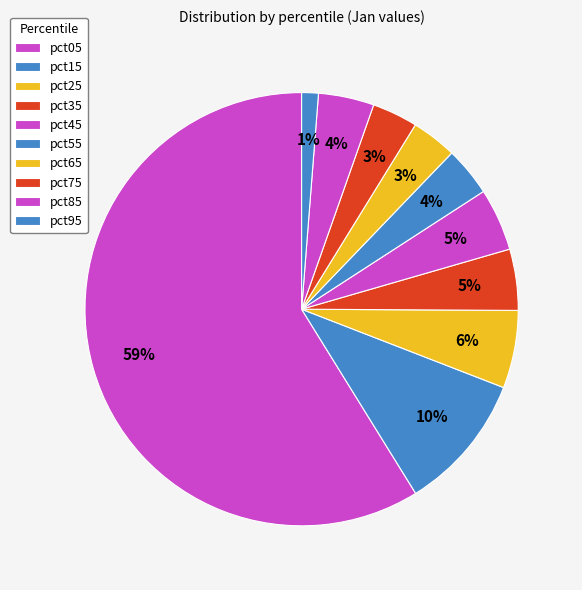

Which slice is the smallest?

pct95